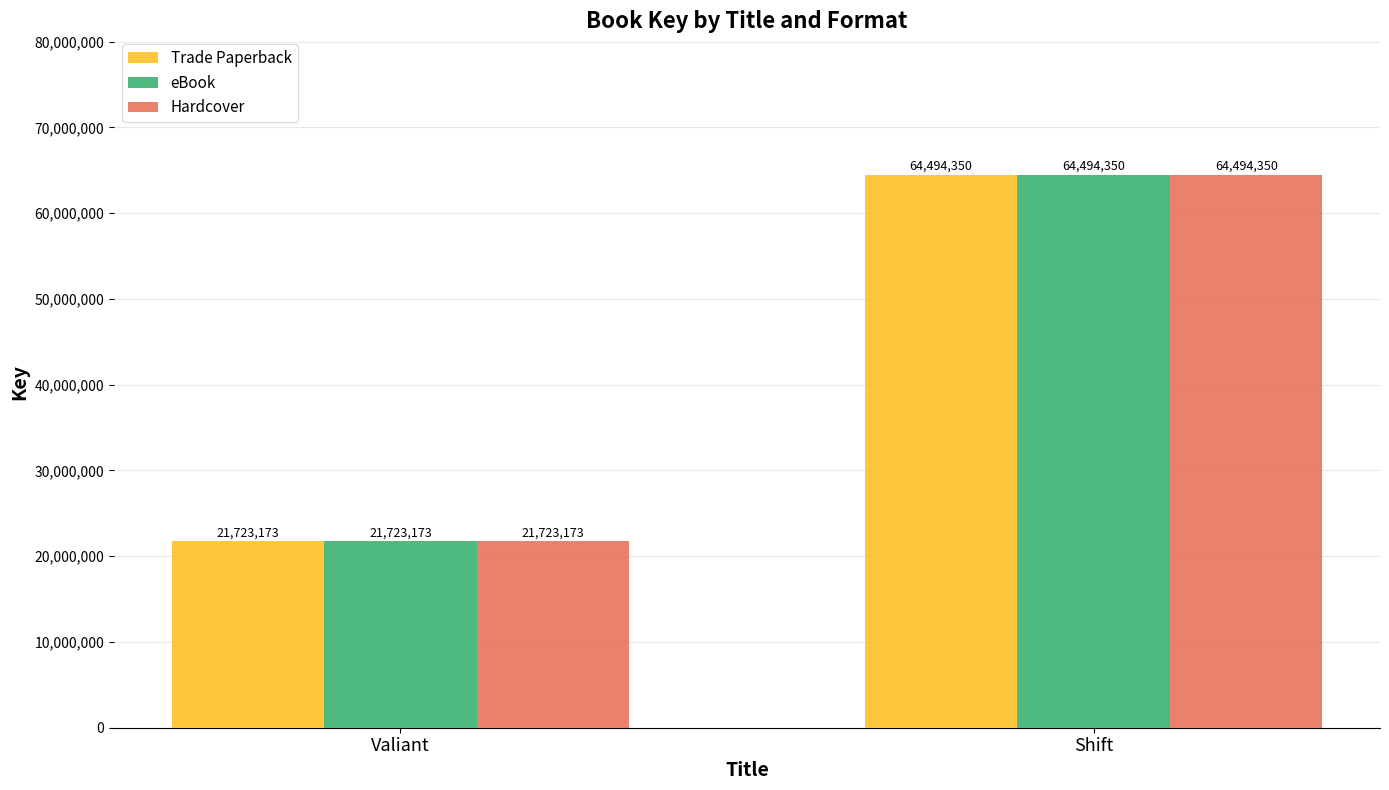

What is the difference between the Hardcover values at Valiant and Shift?

42771177